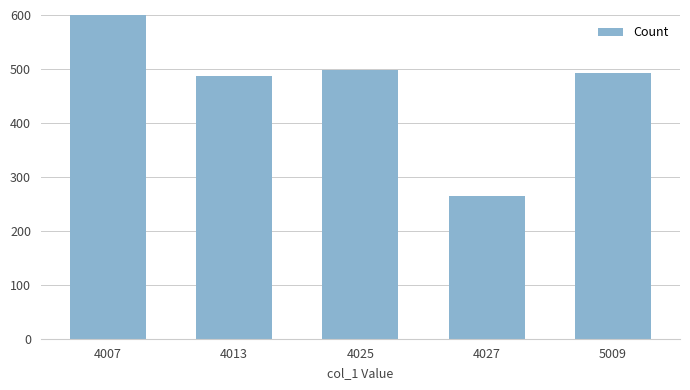

Rank the categories by value from highest to lowest.

4007, 4025, 5009, 4013, 4027